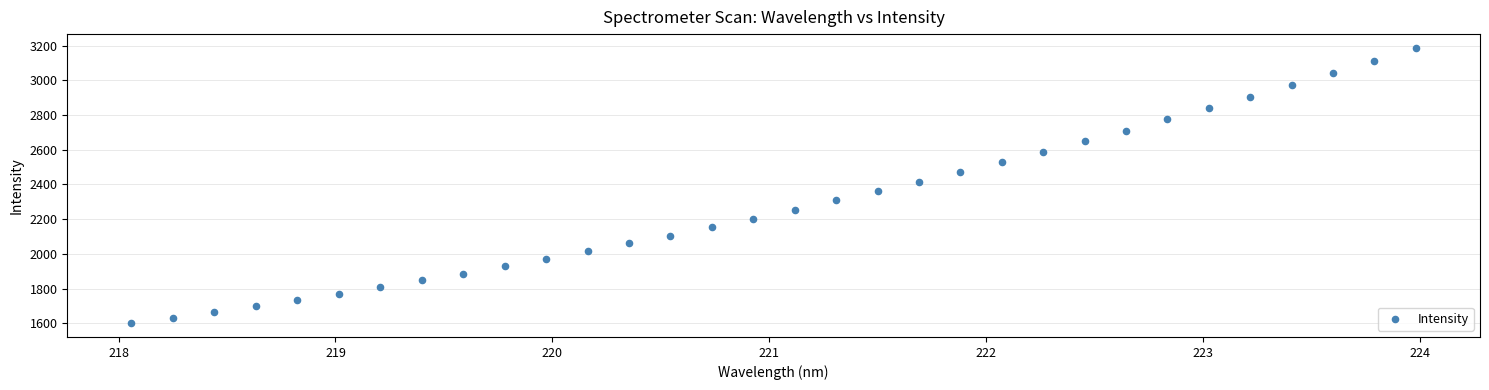

What is the range of Y values (max minus min)?

1585.6